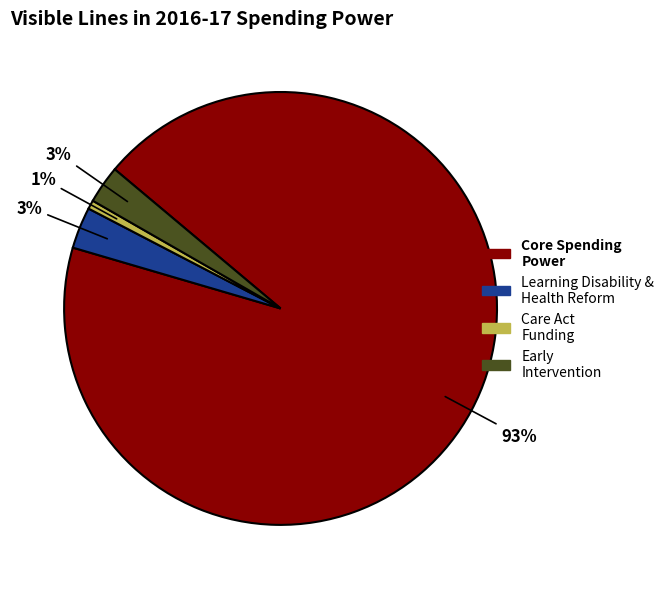

Is there a majority slice in this chart?

Yes